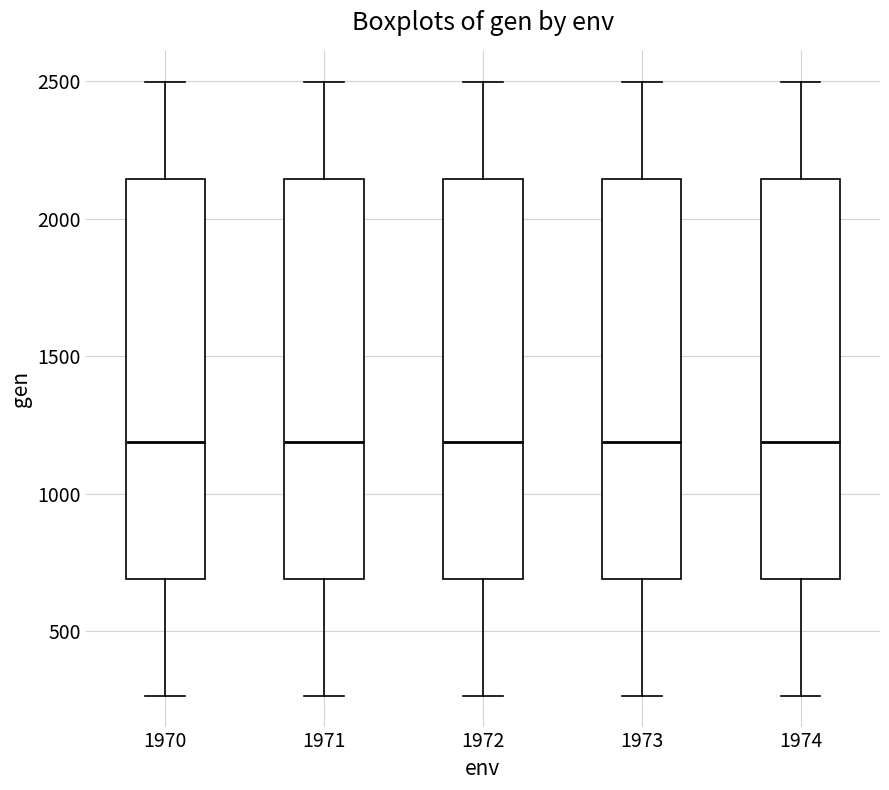

Where does the lower whisker of the box at x = 1973 end on the y-axis? The values are not printed on the chart, so give them approximately, as read against the axis.

250